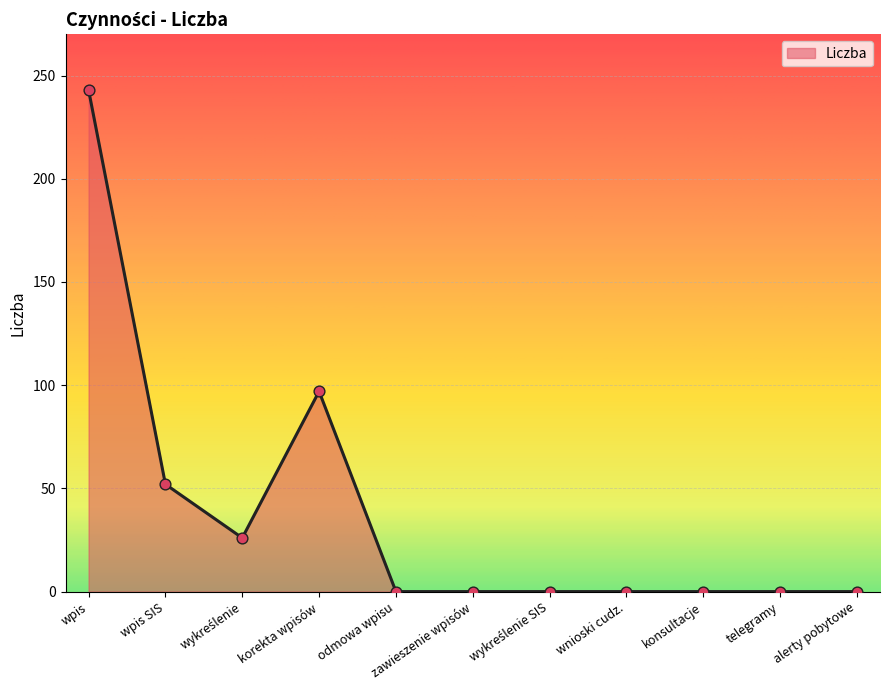

Which has a higher value, wpis SIS or konsultacje?

wpis SIS